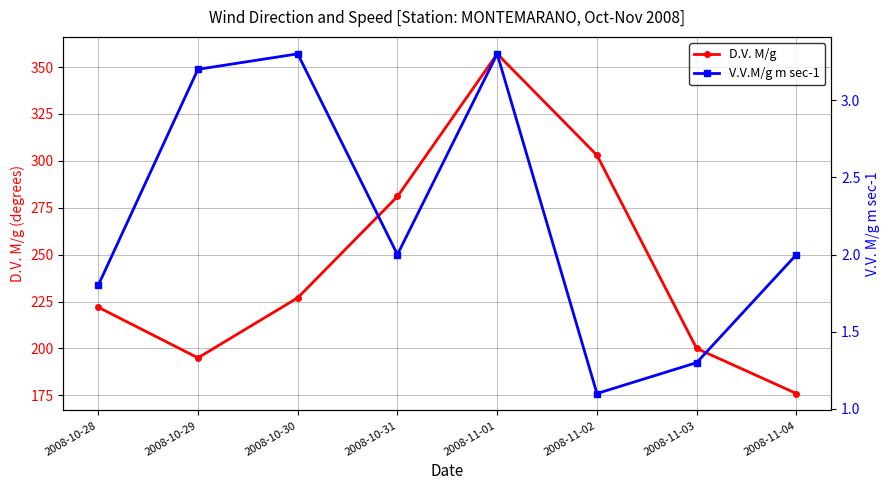

What is the average value of the V.V.M/g m sec-1 series?

2.2